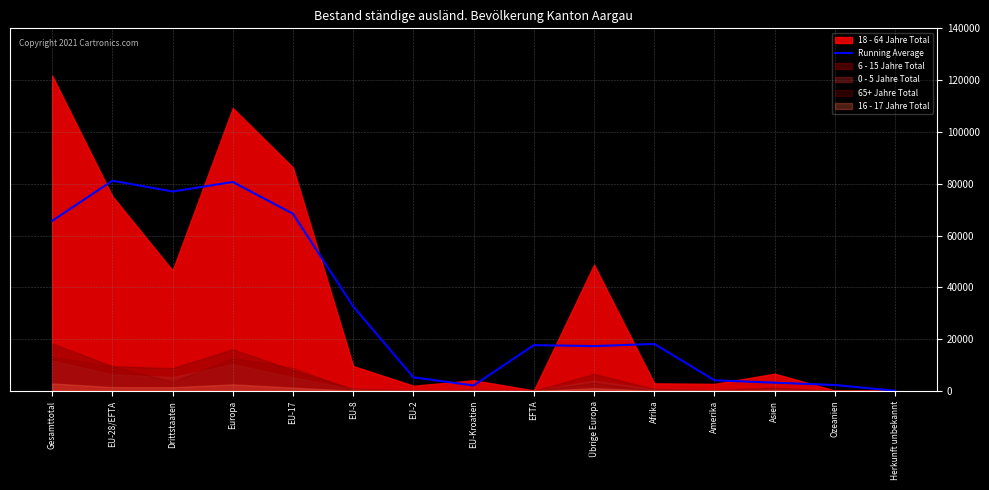

How many lines are shown in the chart?

1